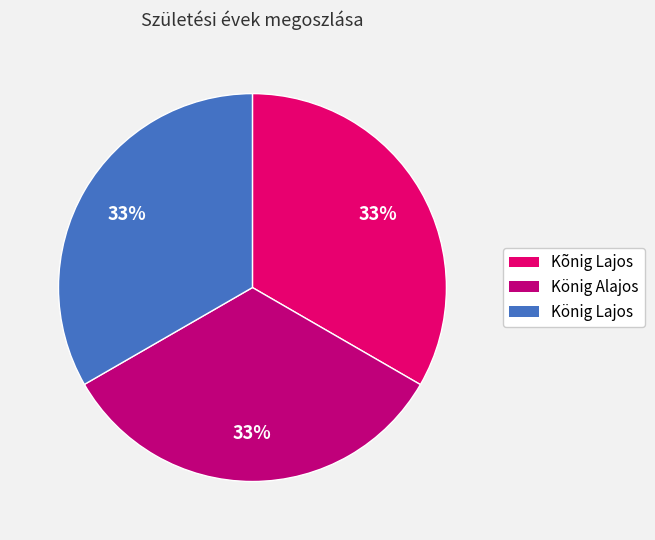

Is there any slice that represents more than half of the pie?

No